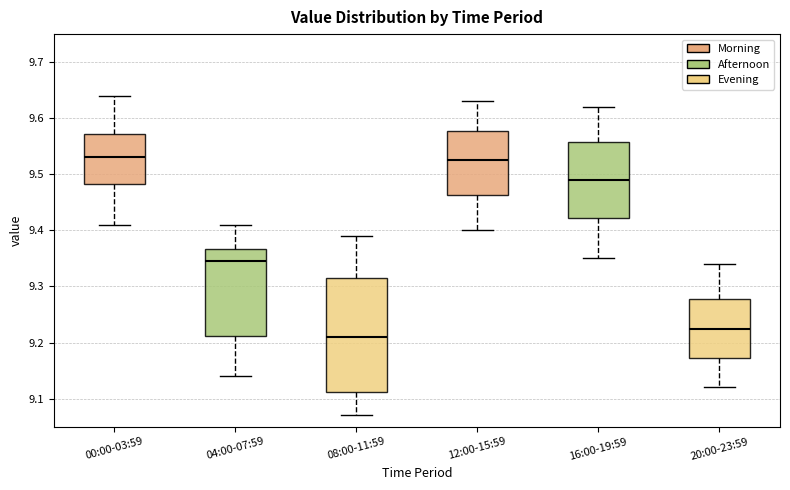

Where does the upper whisker of the box for 16:00-19:59 end on the y-axis? The values are not printed on the chart, so give them approximately, as read against the axis.

9.62